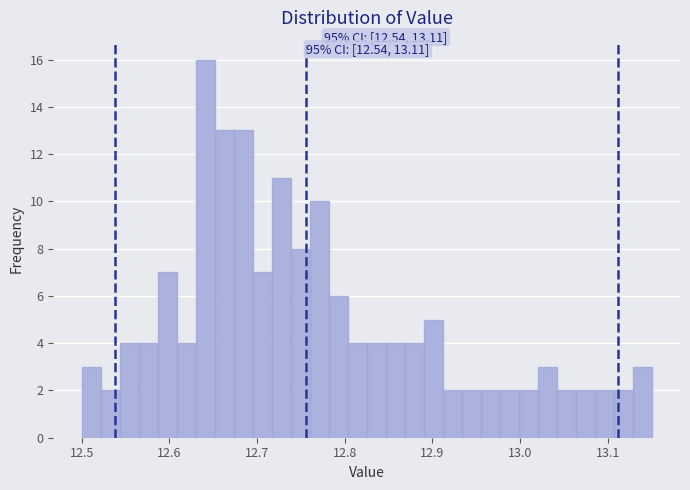

Read against the x-axis, roughly where is the centre of the tallest bar?

12.64